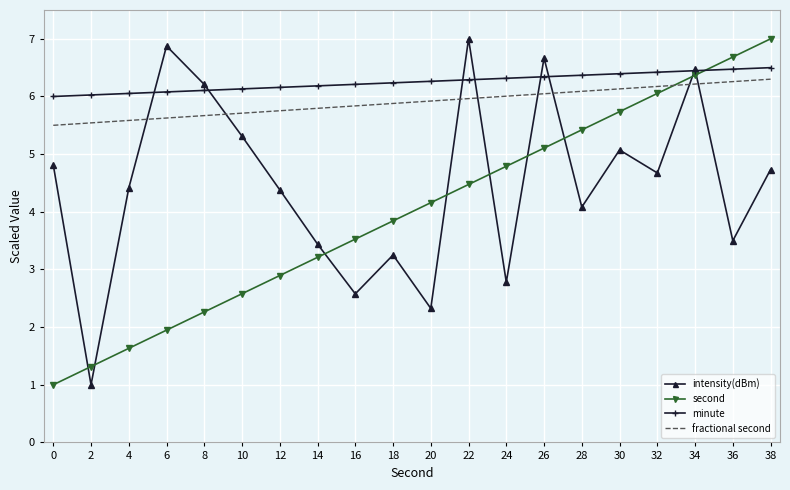

What is the total value across all series at 8?

20.2